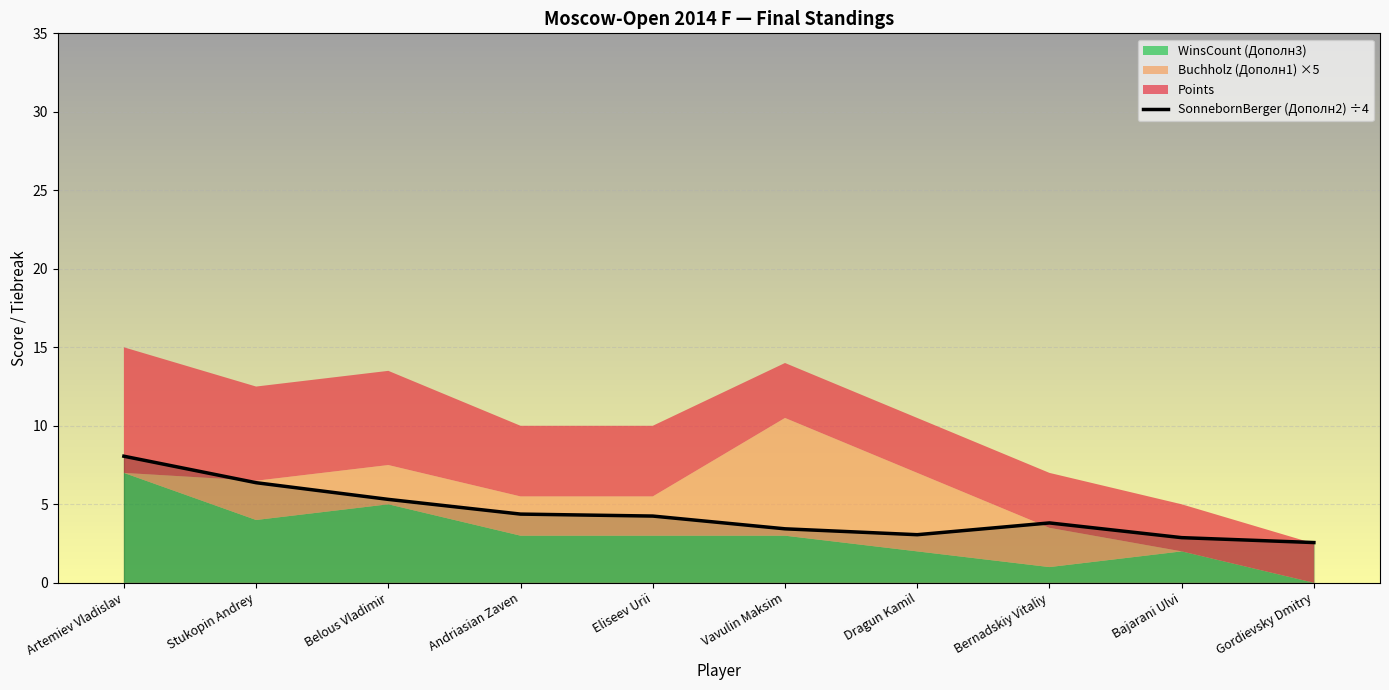

The value of SonnebornBerger (Дополн2) ÷4 at Andriasian Zaven is 4.4. True or false?

True